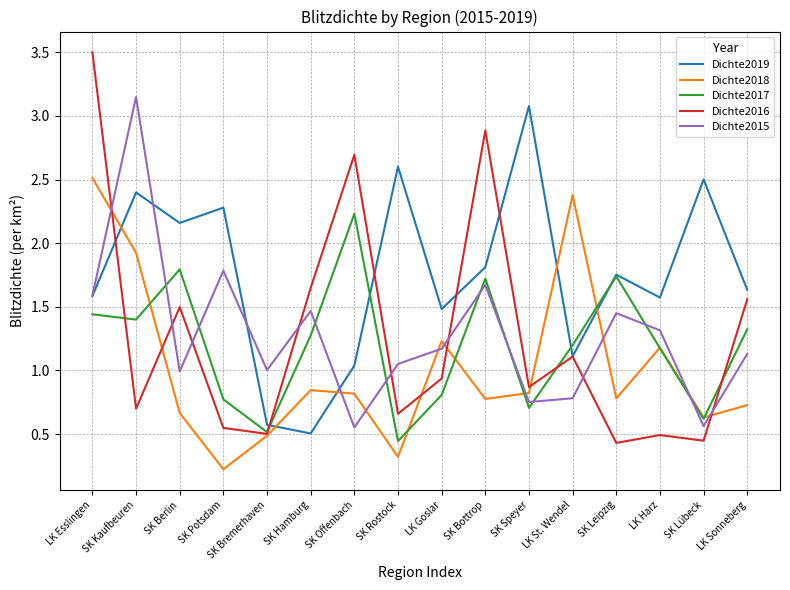

What position from the left is SK Potsdam?

4